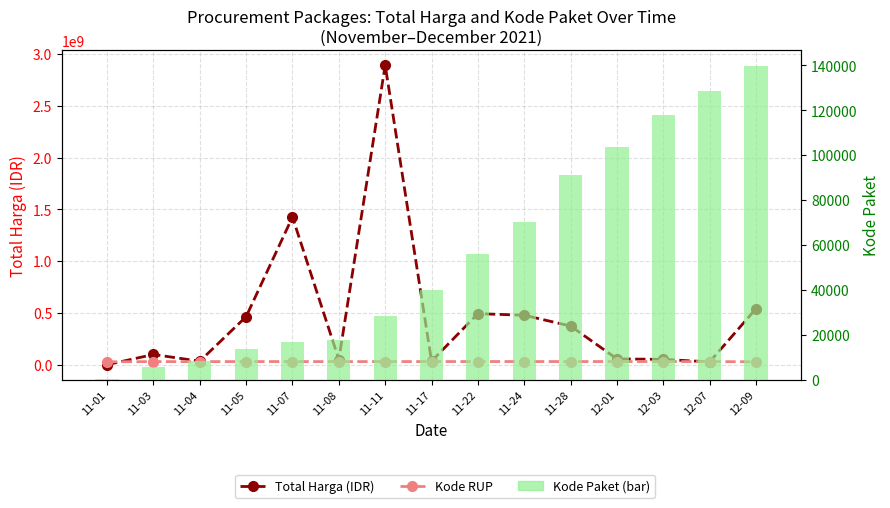

Between 11-07 and 11-11, which is larger?

11-11